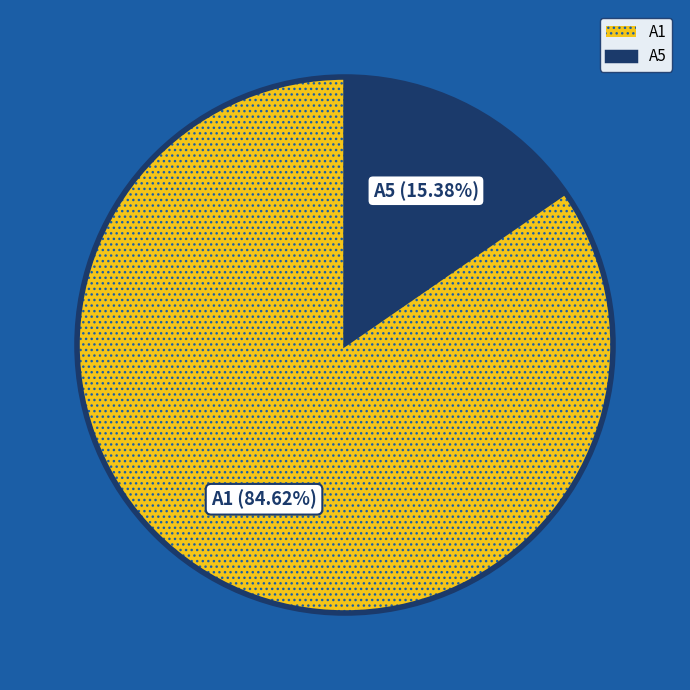

Combined, what portion of the pie is A5 and A1?

100.0%